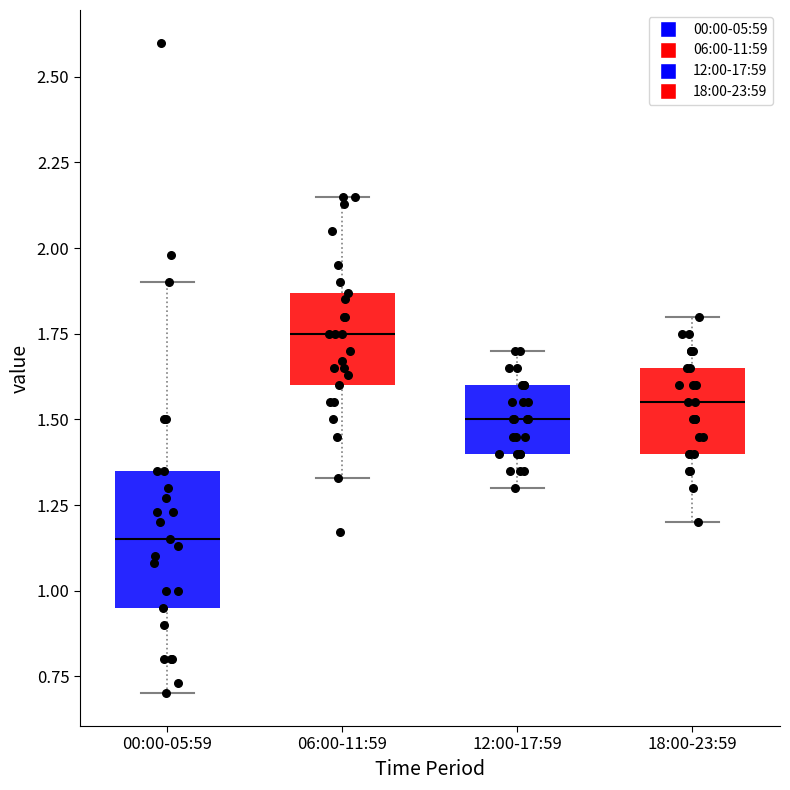

Reading left to right, read every box against the y-axis: the position of its median line, the range the box covers, and the ends of its whiskers. The values are not printed on the chart, so give them approximately, as read against the axis.

00:00-05:59: median 1.15, box 0.95 to 1.35, whiskers 0.70 to 1.90
06:00-11:59: median 1.75, box 1.60 to 1.85, whiskers 1.35 to 2.15
12:00-17:59: median 1.50, box 1.40 to 1.60, whiskers 1.30 to 1.70
18:00-23:59: median 1.55, box 1.40 to 1.65, whiskers 1.20 to 1.80